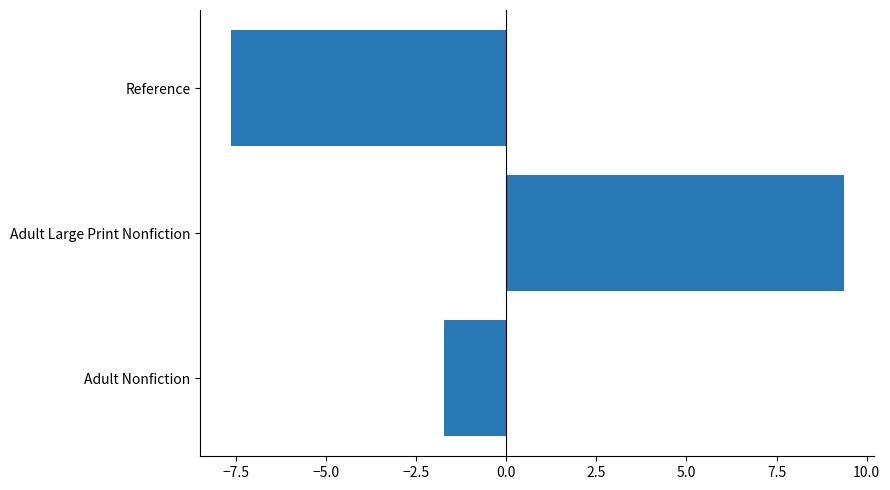

What is the smallest value displayed?

-7.6